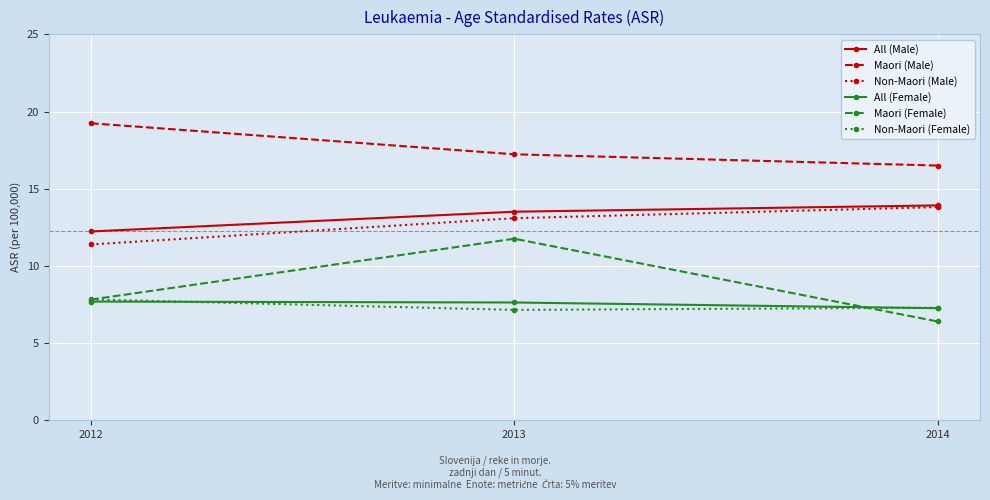

How many lines are shown in the chart?

6